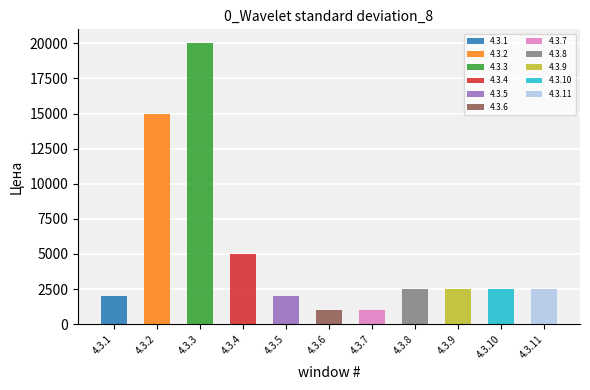

How many bars are there in total?

11